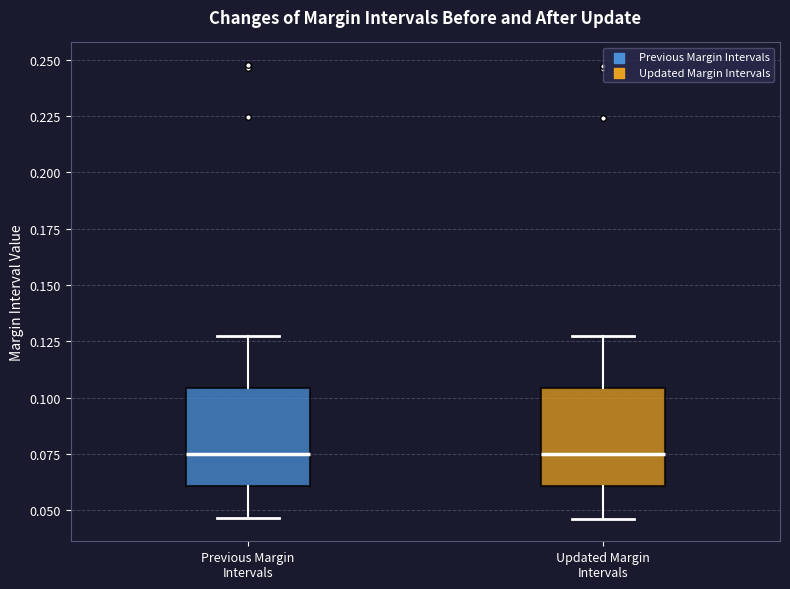

Where is the upper edge of the box for Updated Margin Intervals on the y-axis? The values are not printed on the chart, so give them approximately, as read against the axis.

0.105